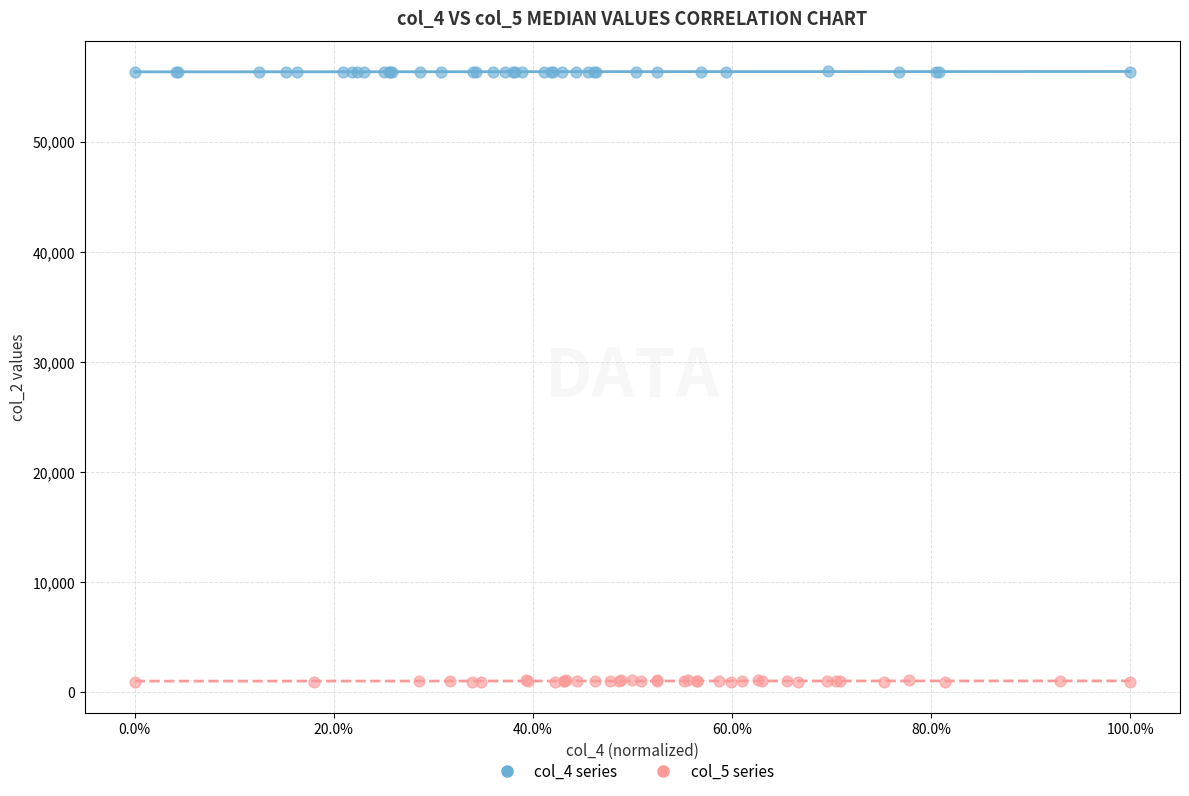

Which series has the largest Y range (max minus min)?

col_5 series